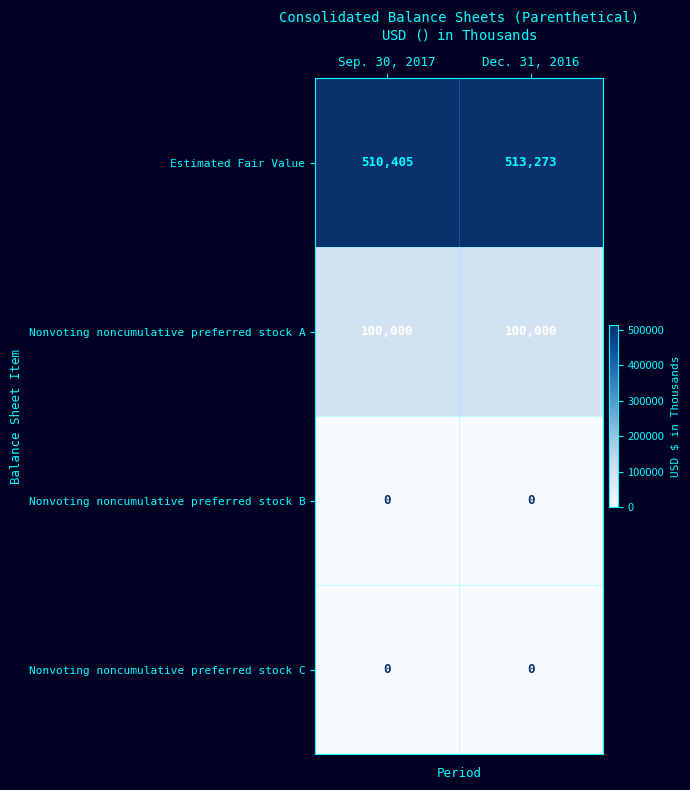

True or false: Nonvoting noncumulative preferred stock C has a value of 0 at Sep. 30, 2017.

True